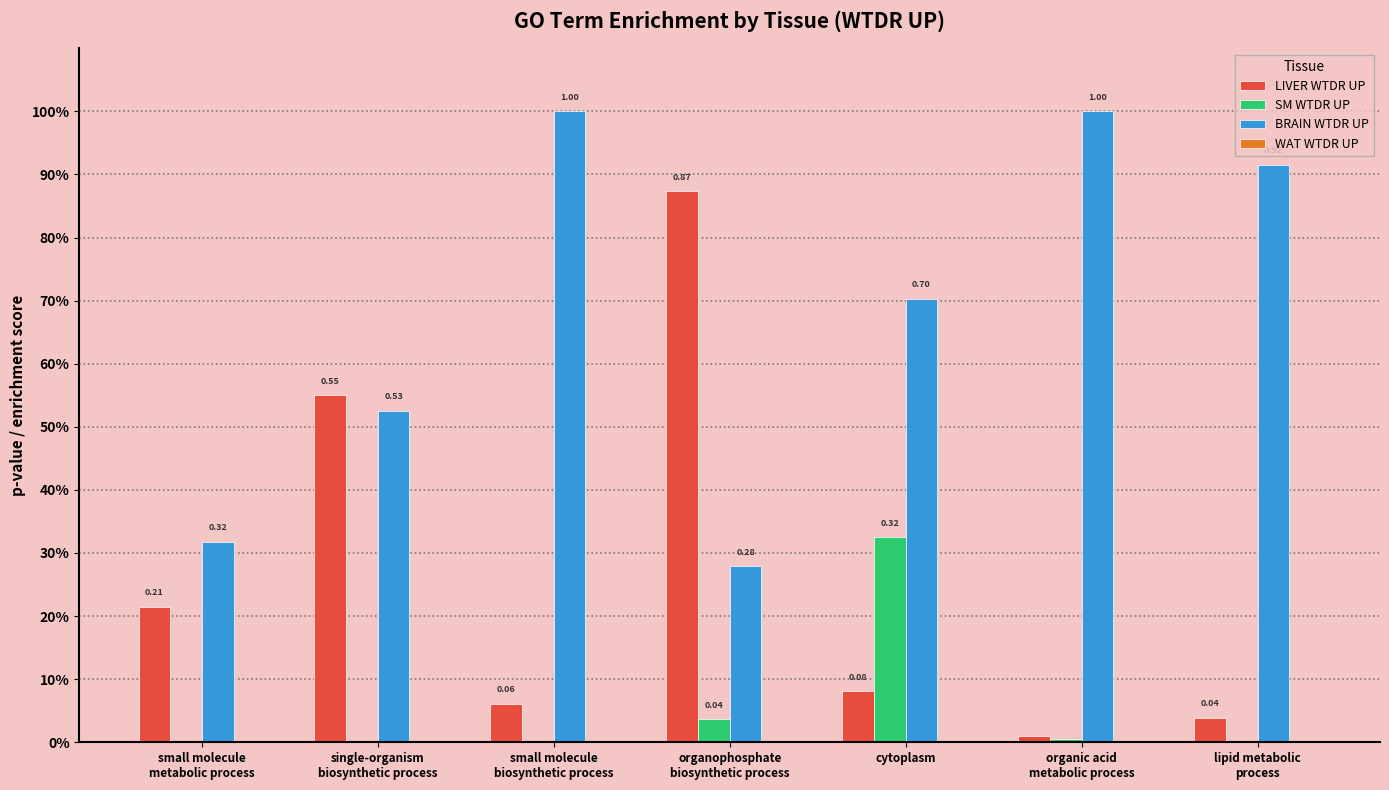

Are the bars horizontal?

No